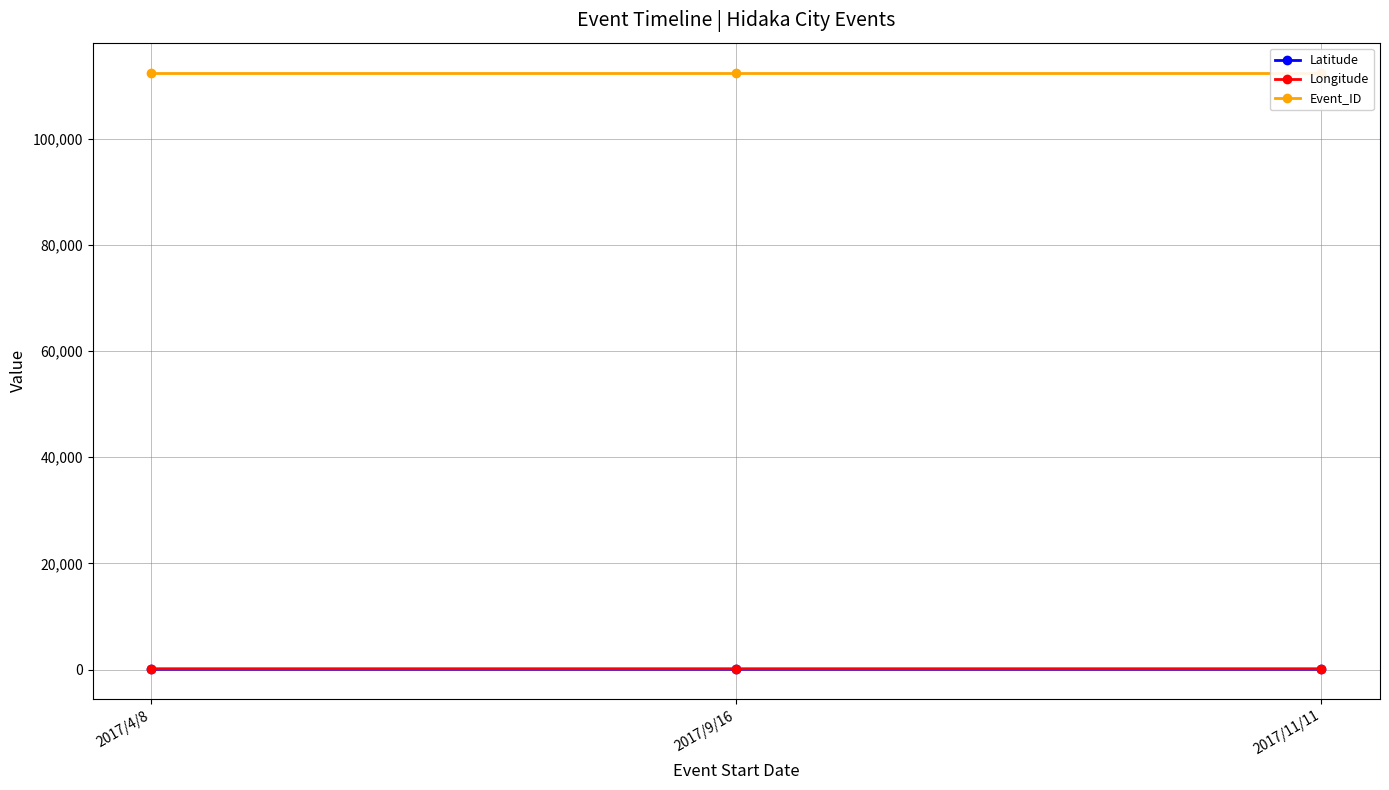

How many Latitude values are between 35 and 36?

3